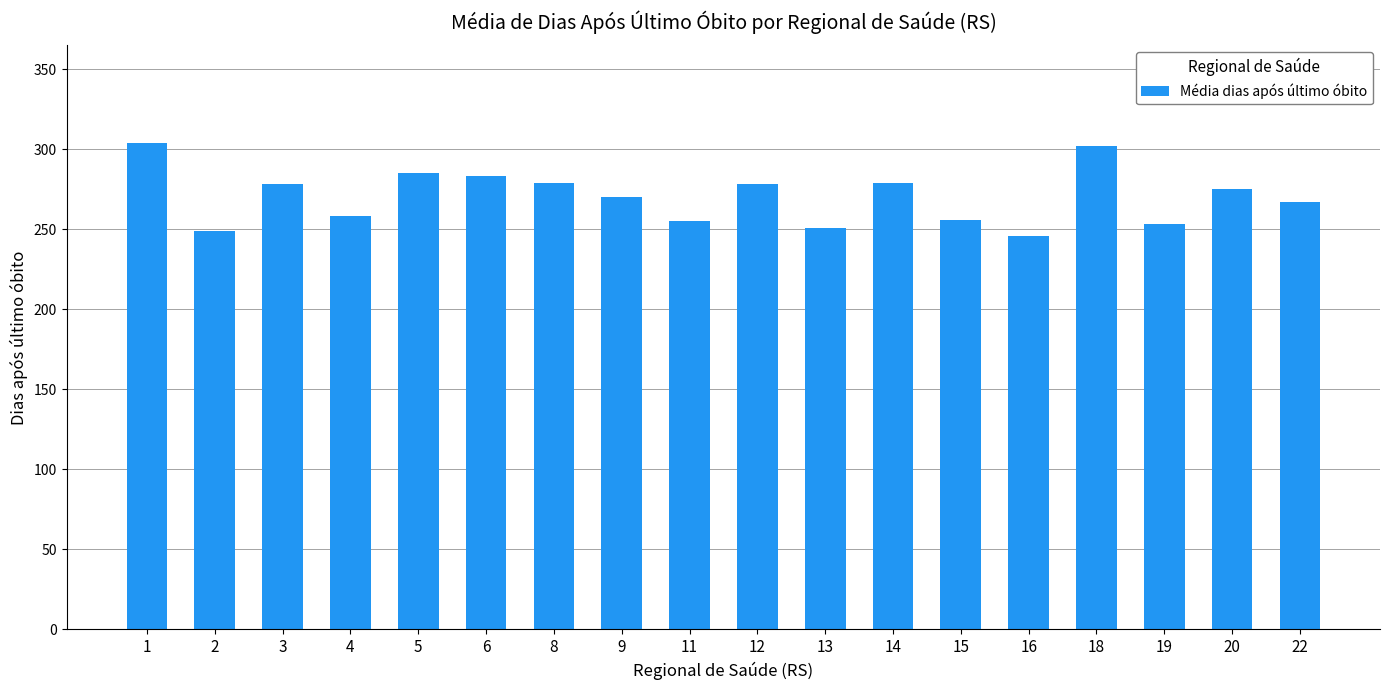

What is the value of the 4th bar from the left?

258